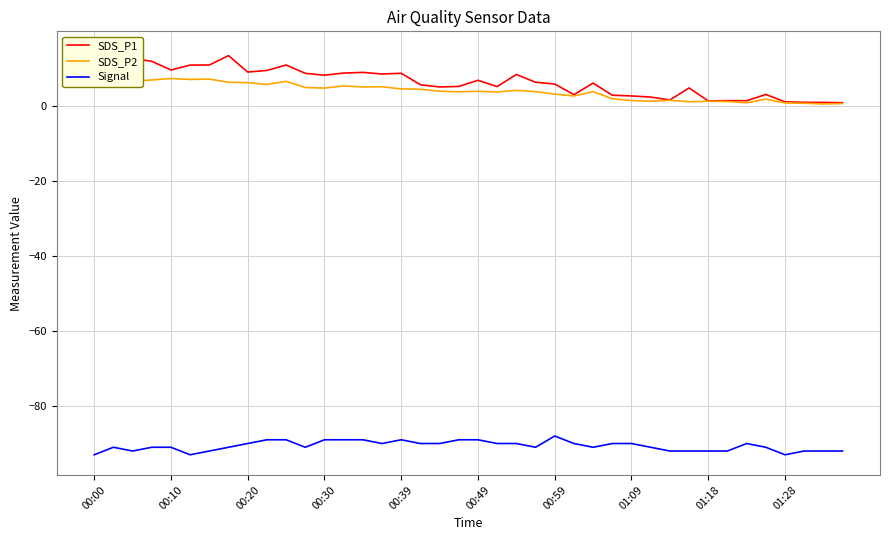

What is the minimum value for Signal?

-93.0